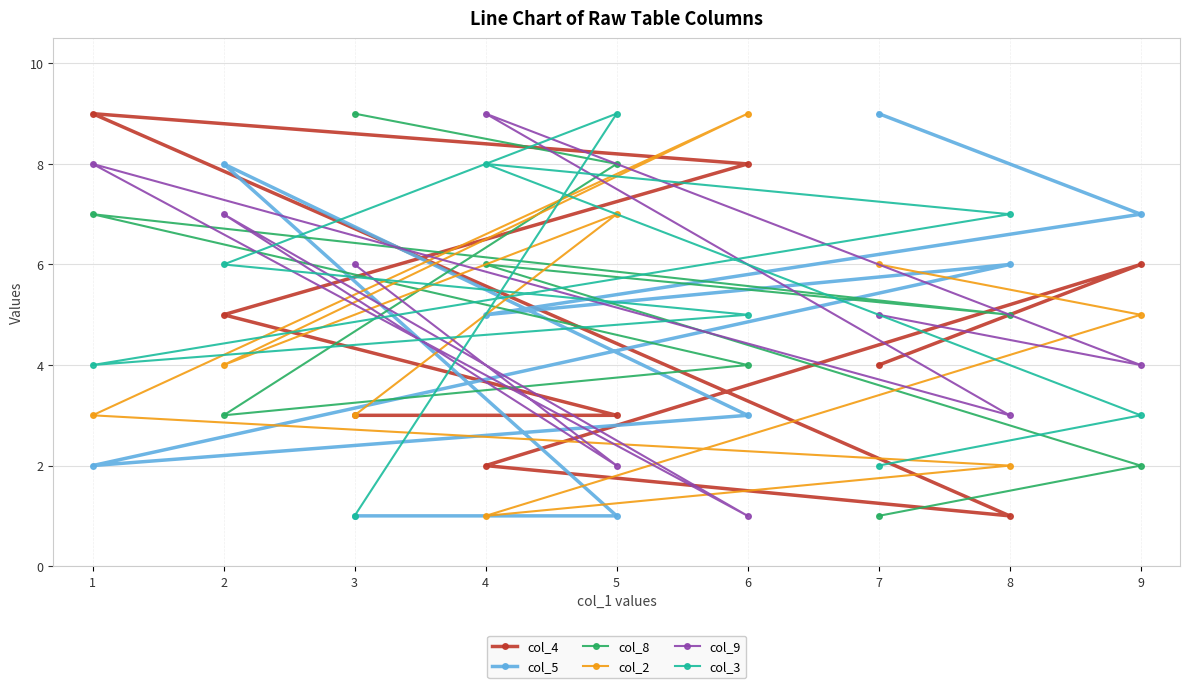

How many values in the col_8 series are below 5?

4